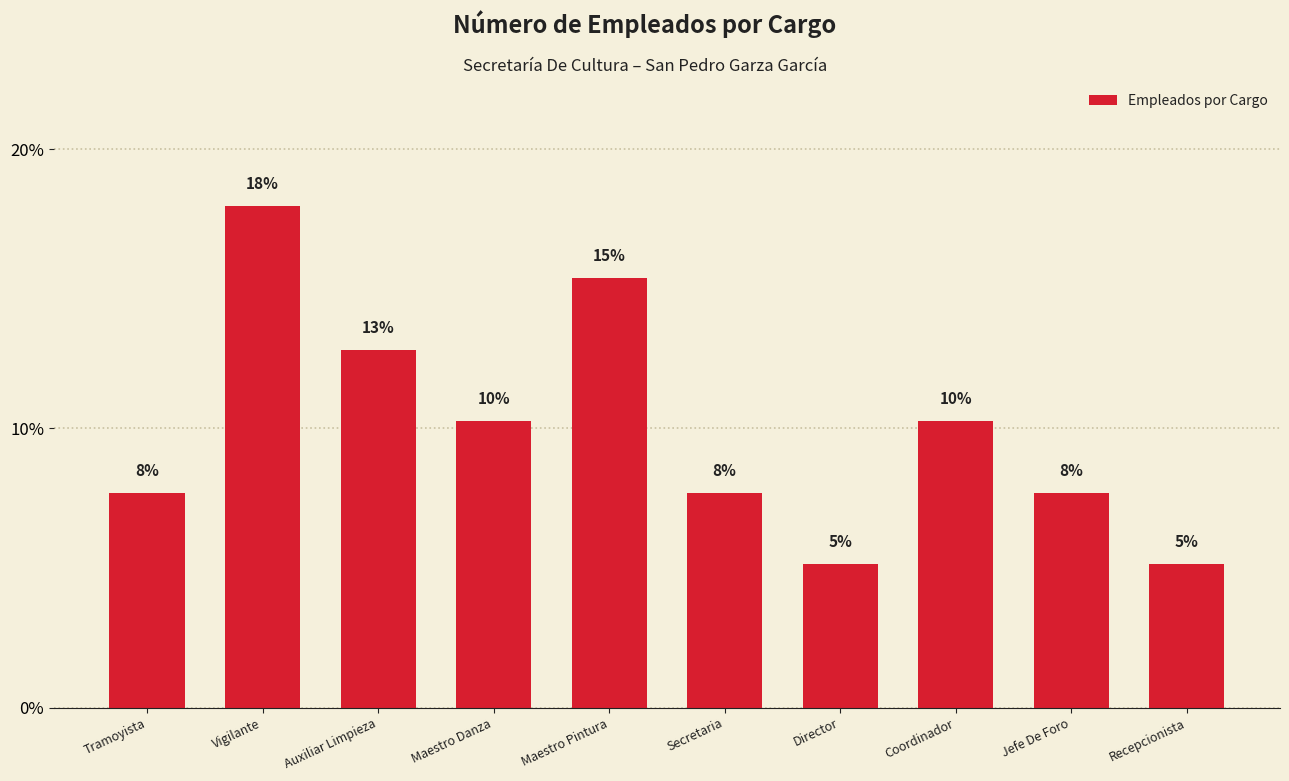

Are the bars horizontal?

No